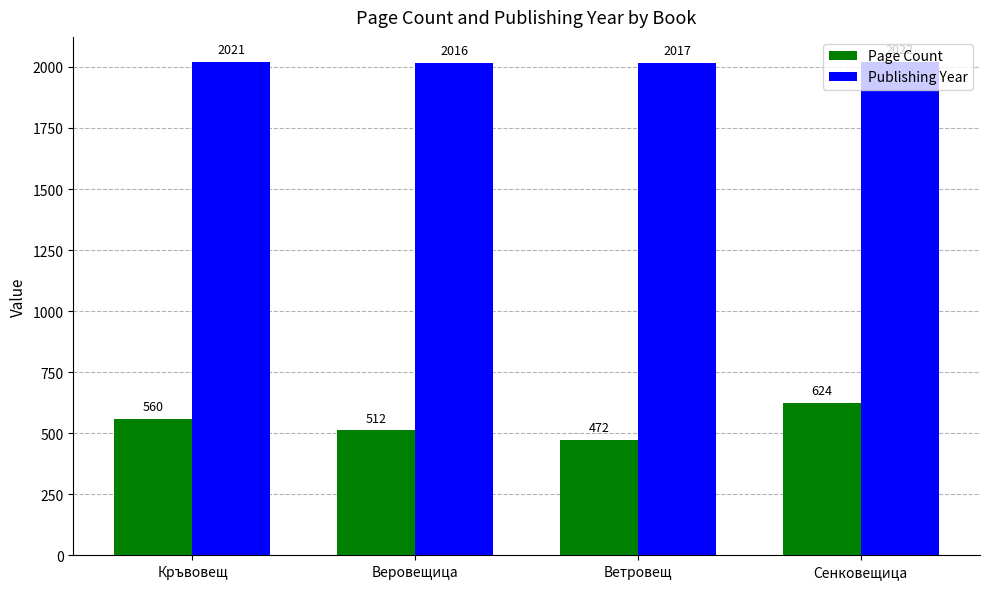

At which category is the sum across all series the highest?

Сенковещица